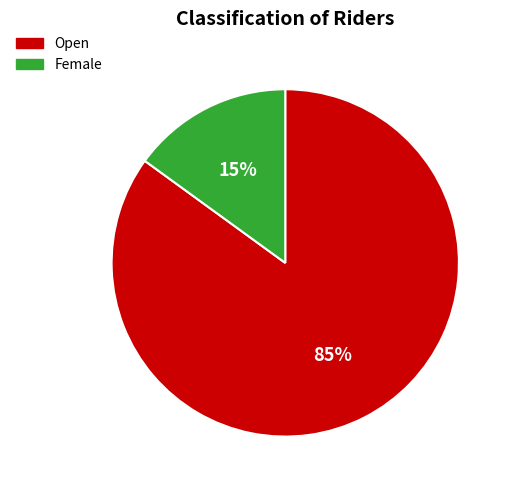

To the nearest percent, what is the average slice percentage?

50%